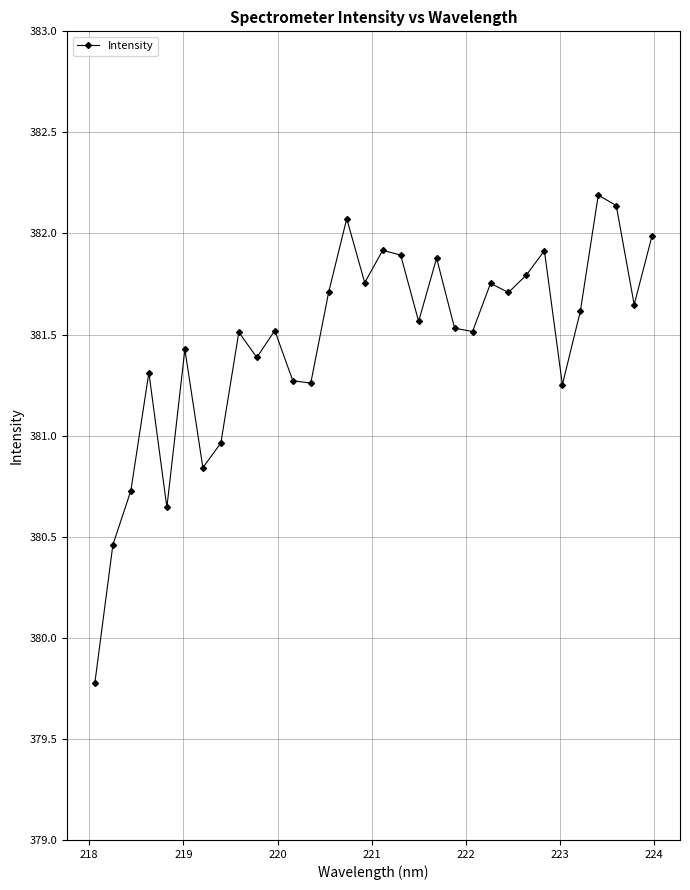

What is the greatest value displayed?

382.2